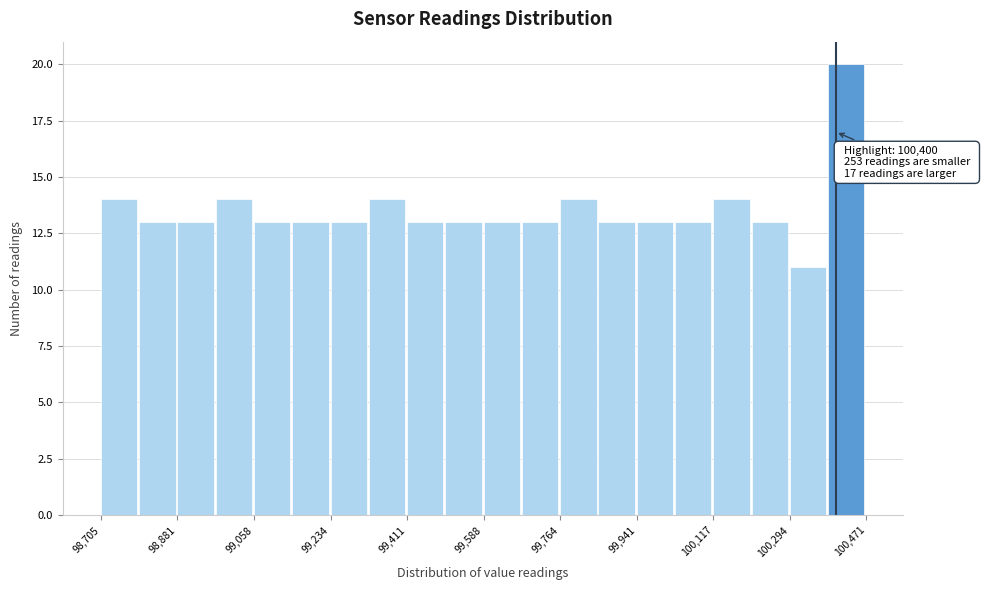

Which range on the x-axis has the tallest bar?

100380 to 100480